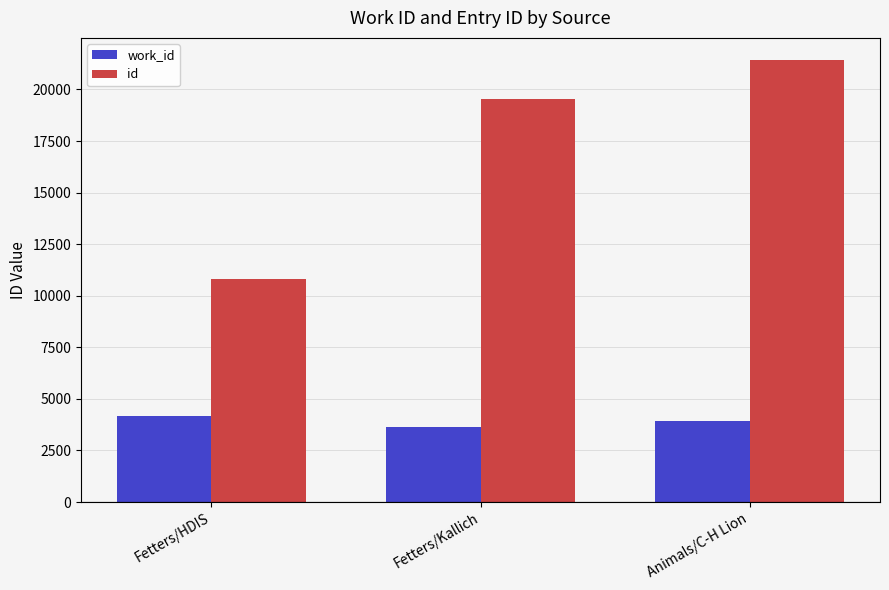

What is the sum of all work_id values?

11731